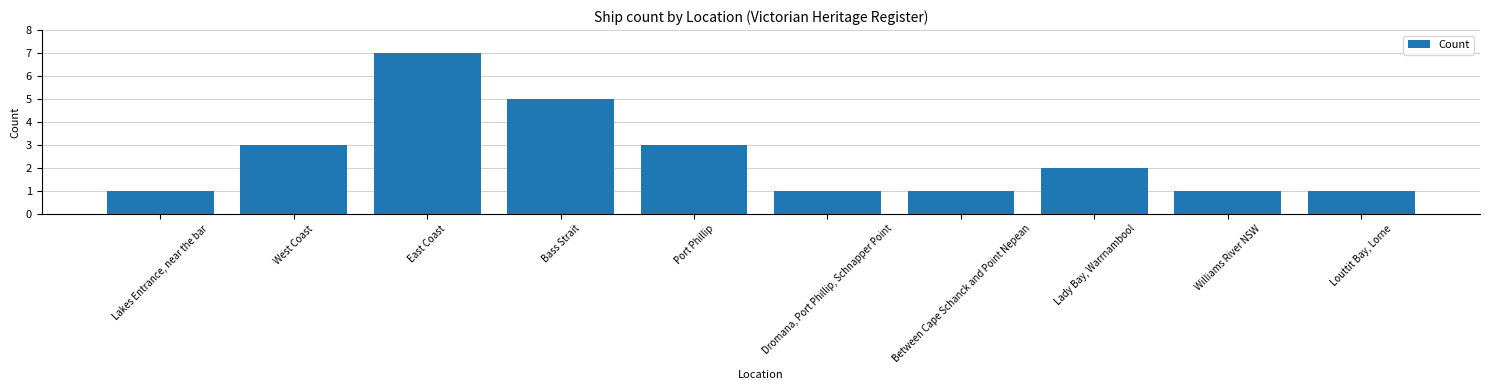

What is the value of the 1st bar from the left?

1